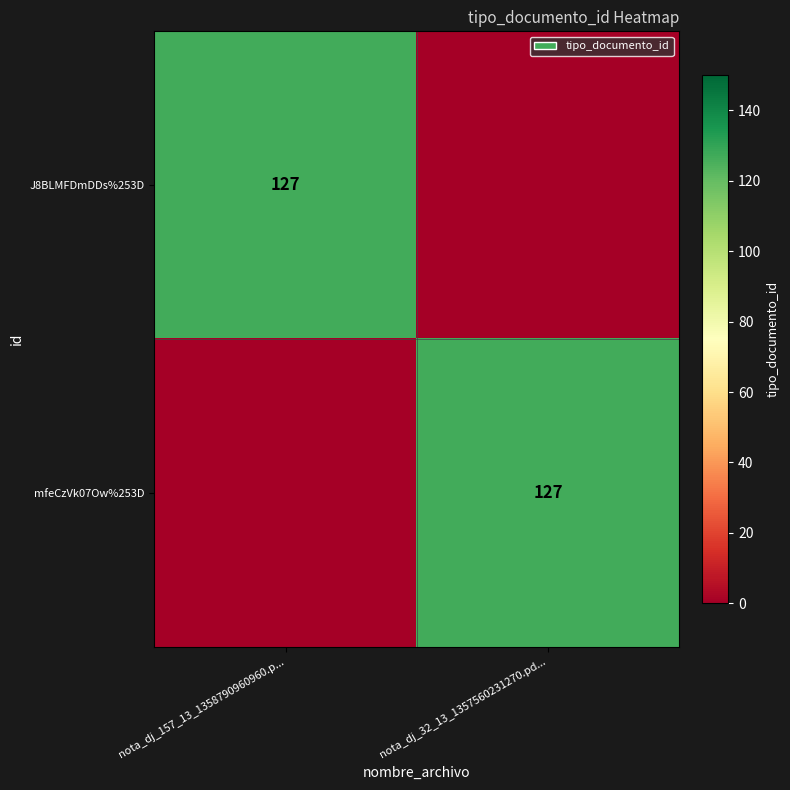

The value of J8BLMFDmDDs%253D at nota_dj_157_13_1358790960960.p... is 224. True or false?

False